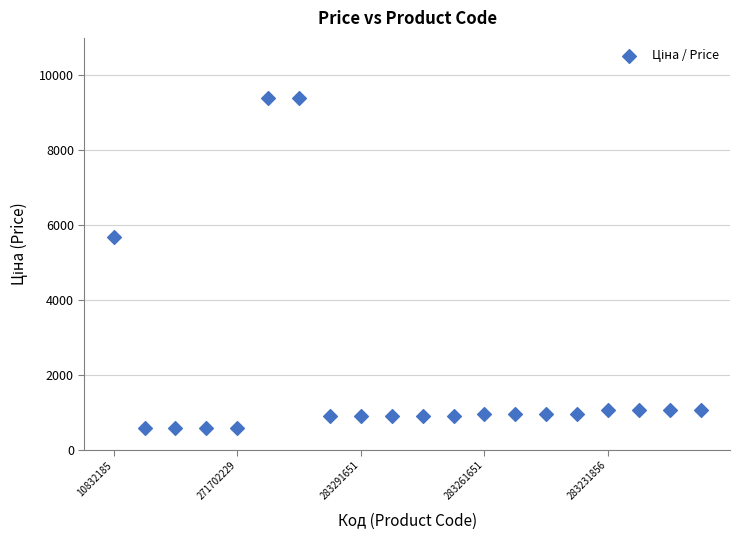

What Y value in the scatter plot is closest to 4986?

5673.8